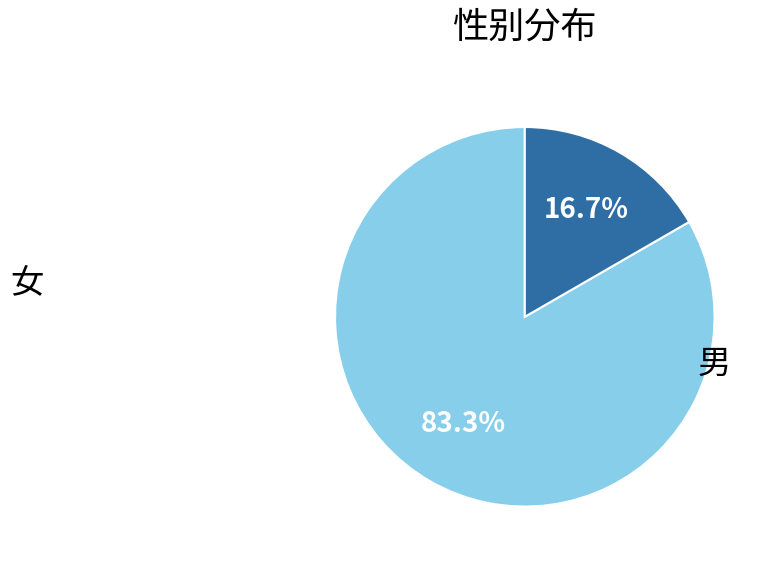

Count the number of slices in the pie.

2